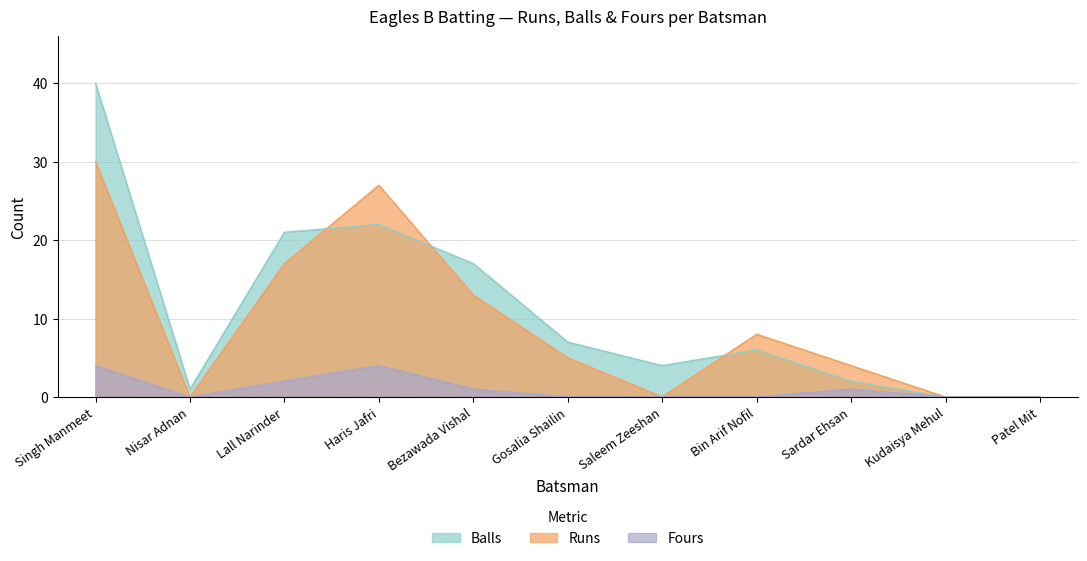

What is the sum of the Balls values at Bin Arif Nofil and Kudaisya Mehul?

6